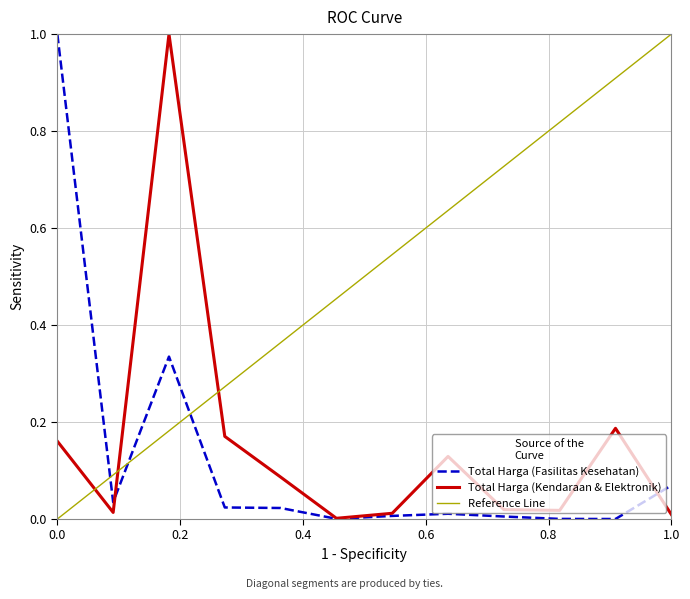

Rank the series by their maximum value, from lowest to highest.

Total Harga (Fasilitas Kesehatan), Total Harga (Kendaraan & Elektronik)